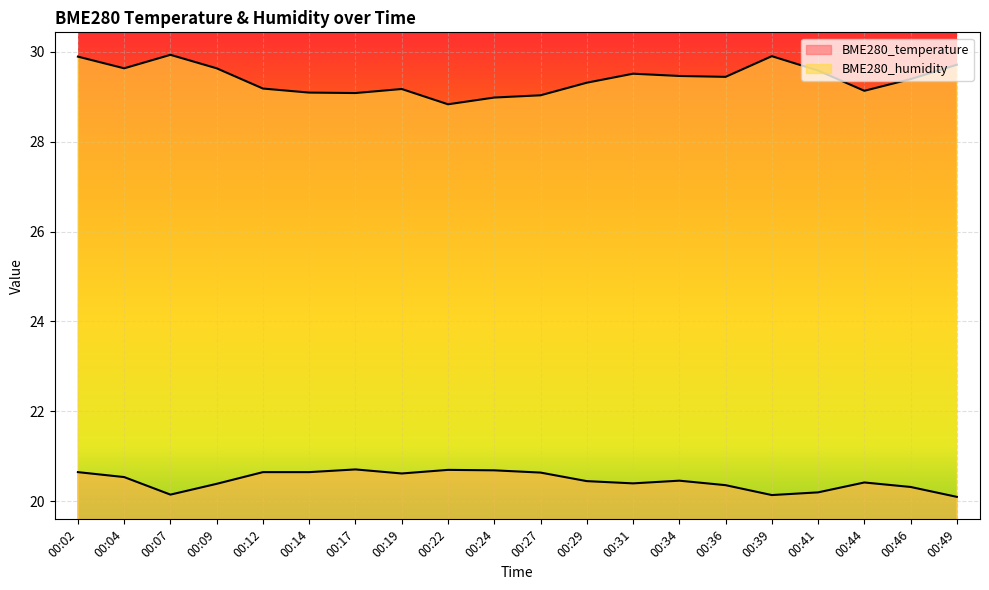

What are all the series names shown in the legend?

BME280_temperature, BME280_humidity